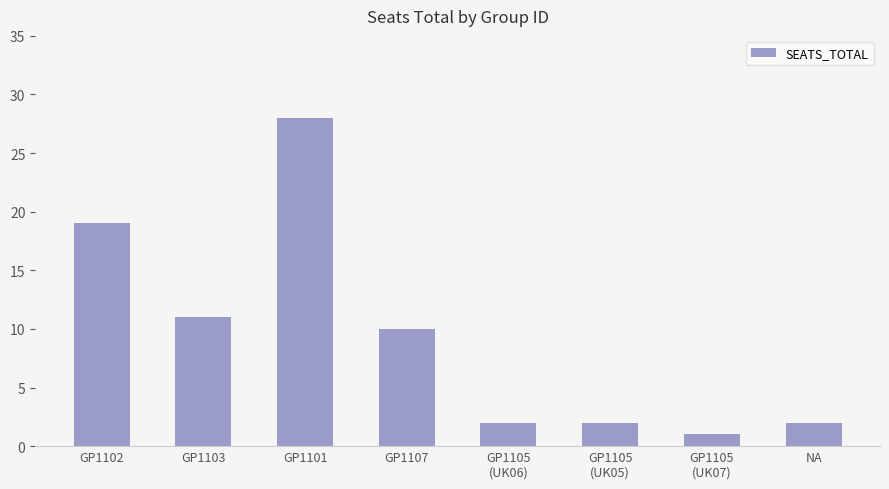

What is the sum of all values?

75